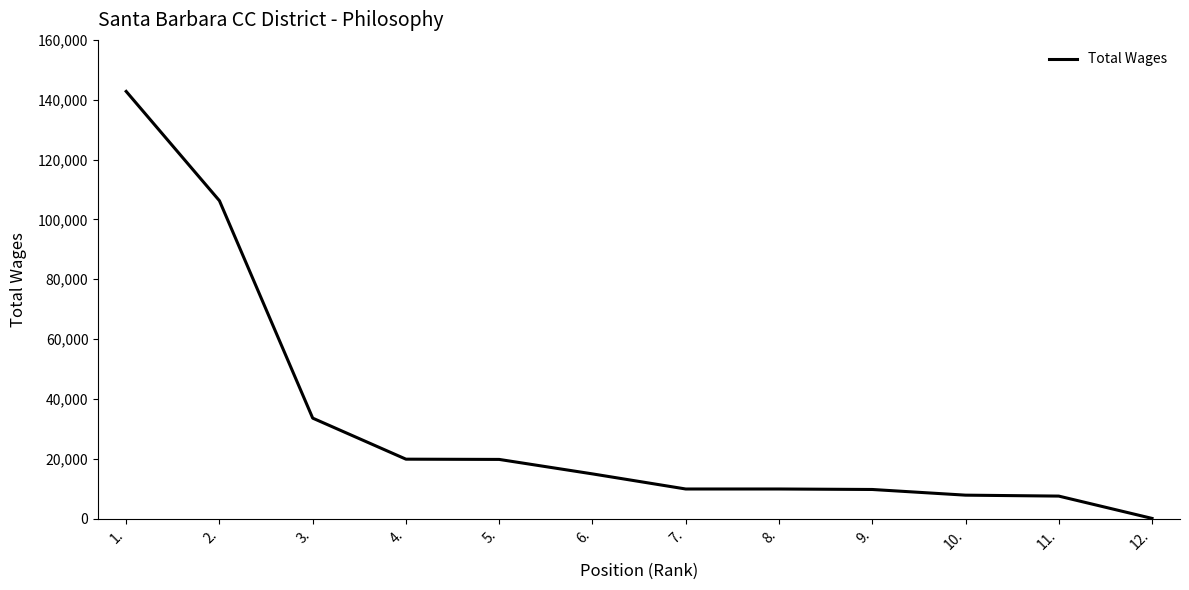

Is this an area chart (filled region under the line)?

No